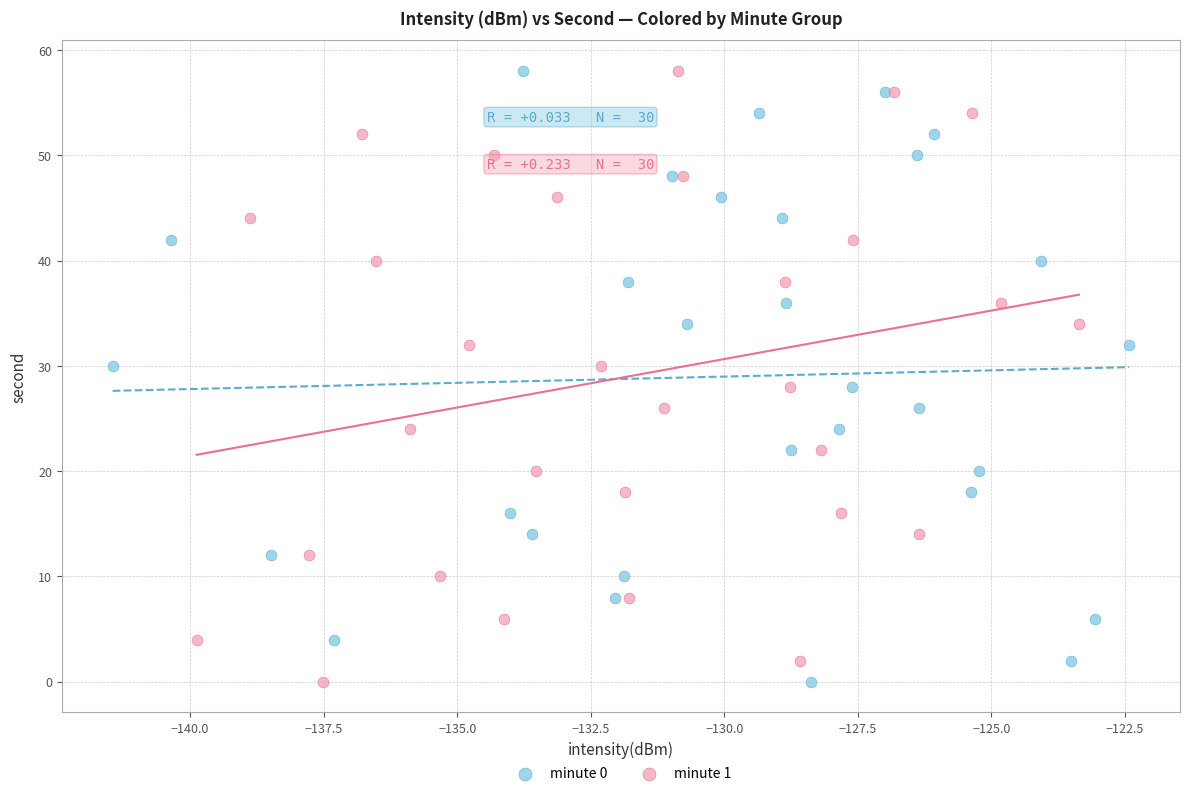

What are all the series names shown in the legend?

minute 0, minute 1